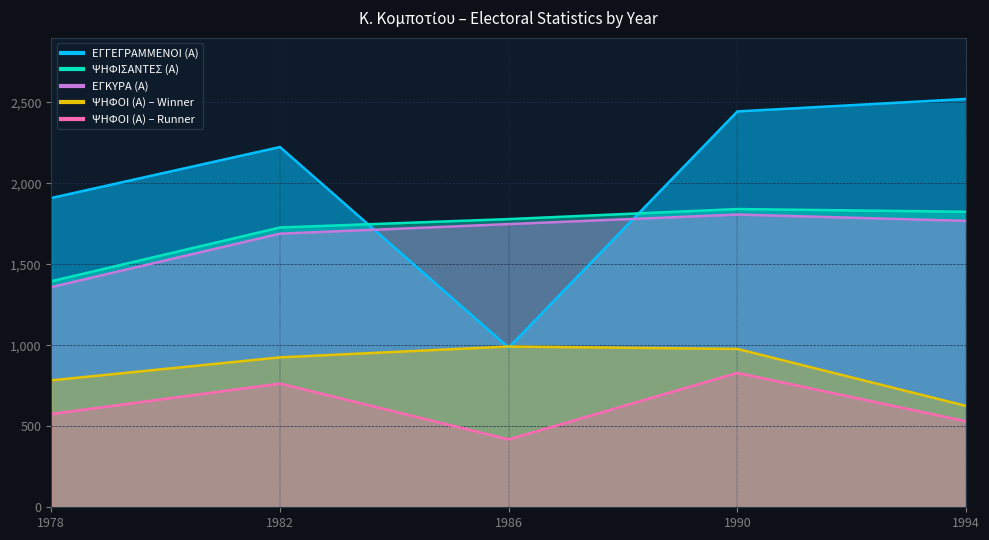

Which series has the largest range (max minus min)?

ΕΓΓΕΓΡΑΜΜΕΝΟΙ (Α)